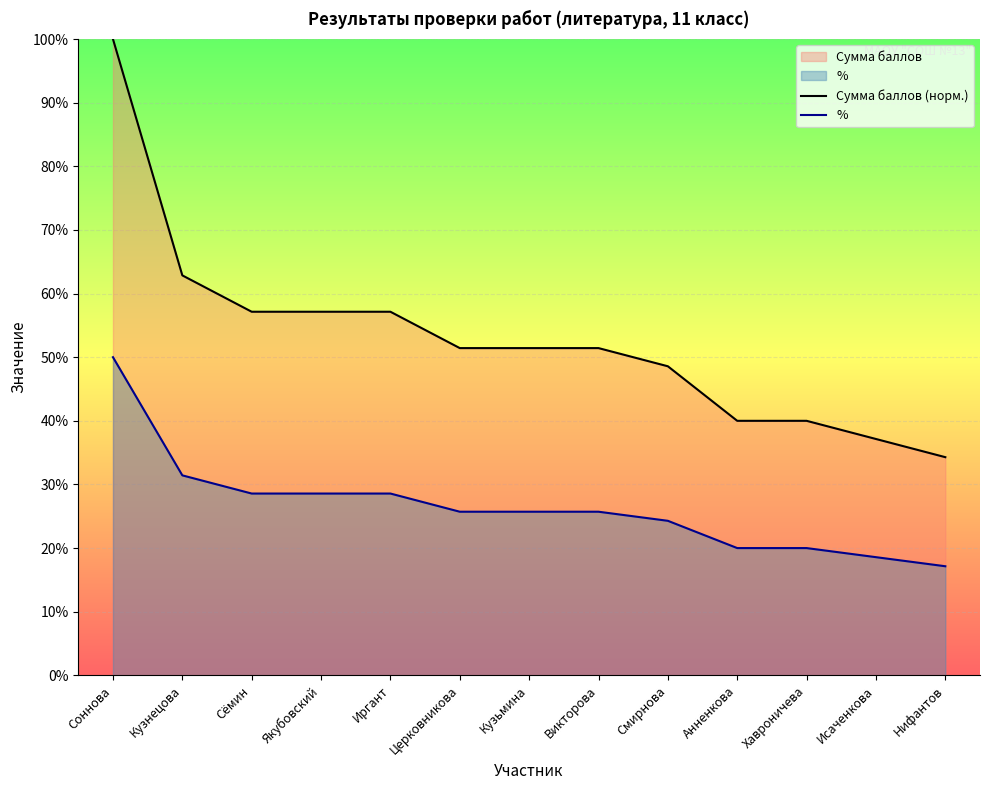

How many Сумма баллов (норм.) values are between 0 and 1?

13